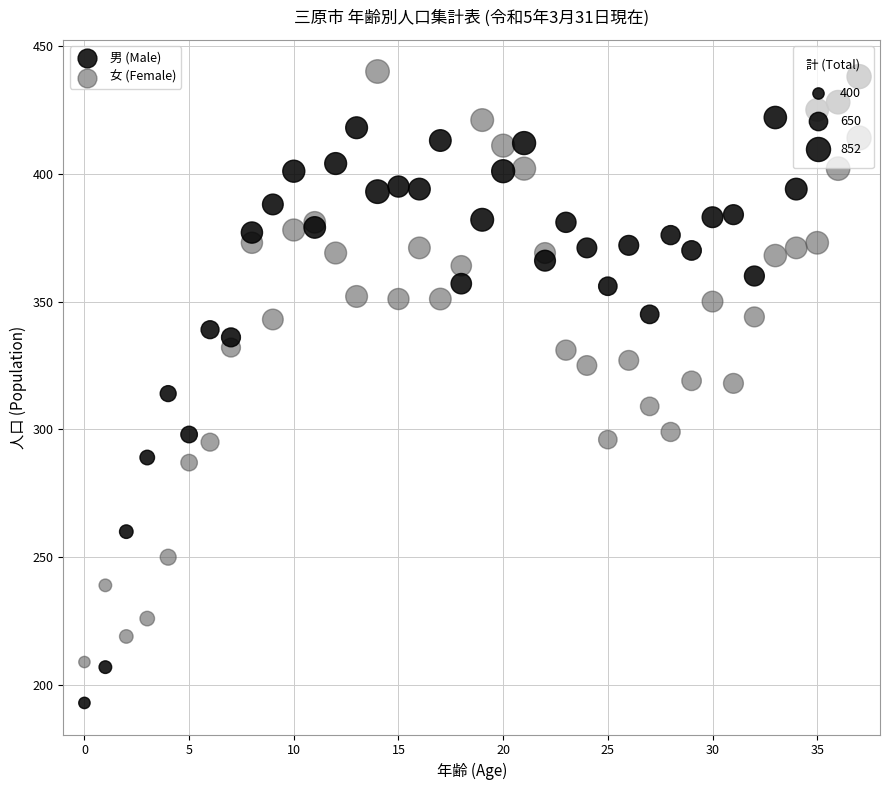

Which series reaches the minimum Y coordinate?

男 (Male)